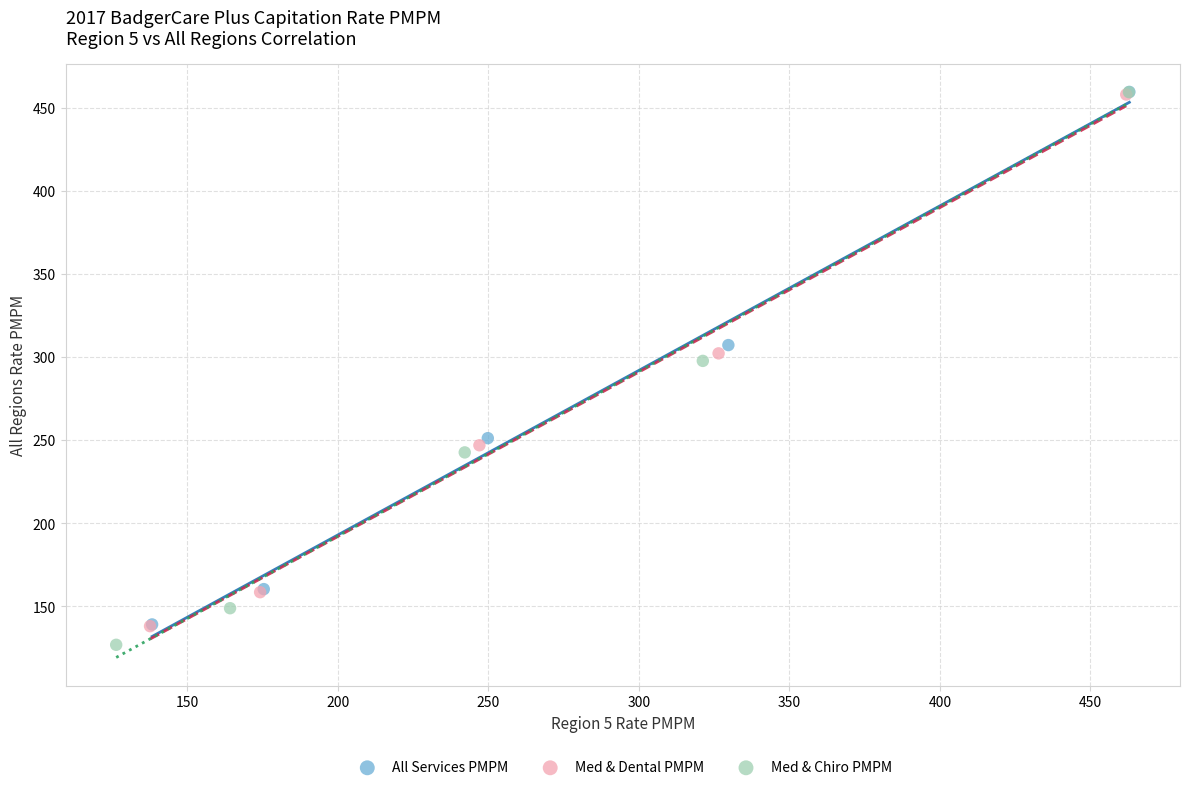

What are all the series names shown in the legend?

All Services PMPM, Med & Dental PMPM, Med & Chiro PMPM